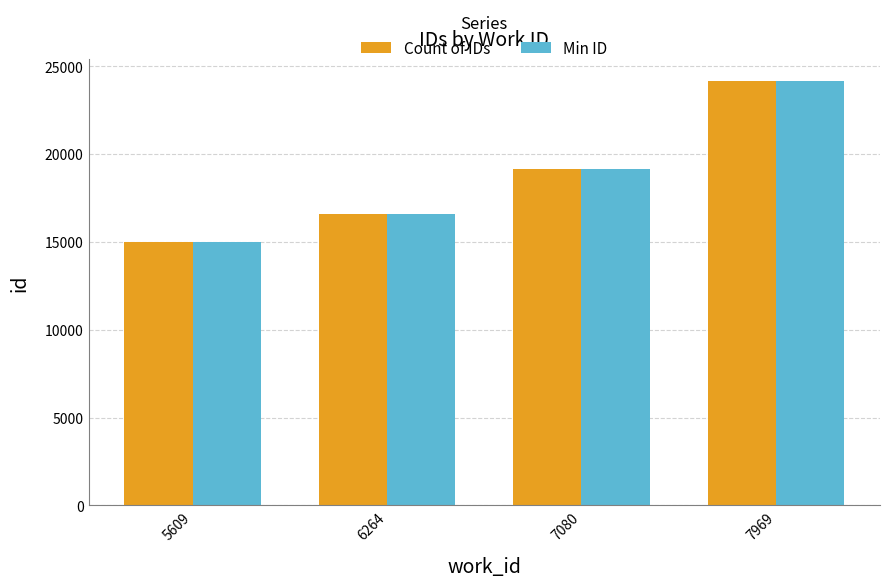

At which category is the sum across all series the highest?

7969